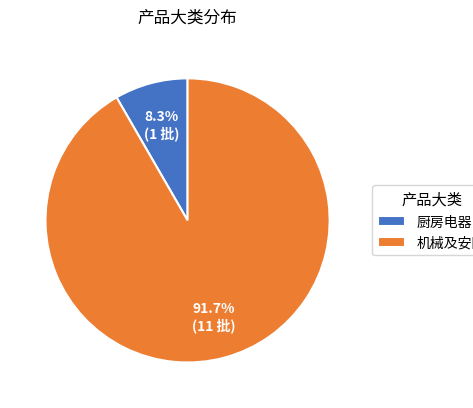

What percentage is the 厨房电器 slice, to the nearest percent?

8%